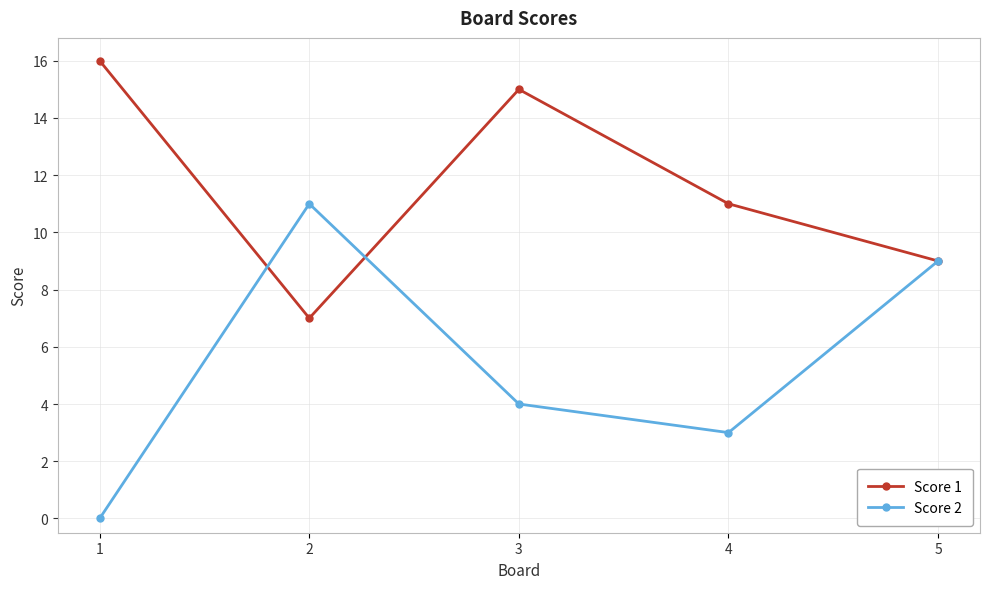

How many categories are shown in the chart?

5